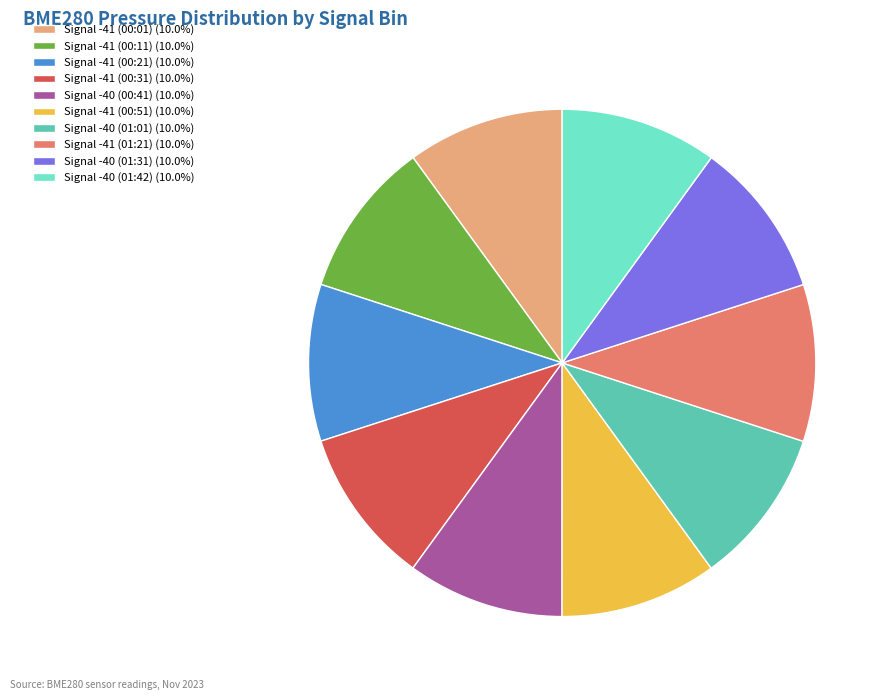

Is the sum of Signal -41 (00:51) (10.0%) and Signal -40 (01:31) (10.0%) greater than half?

No